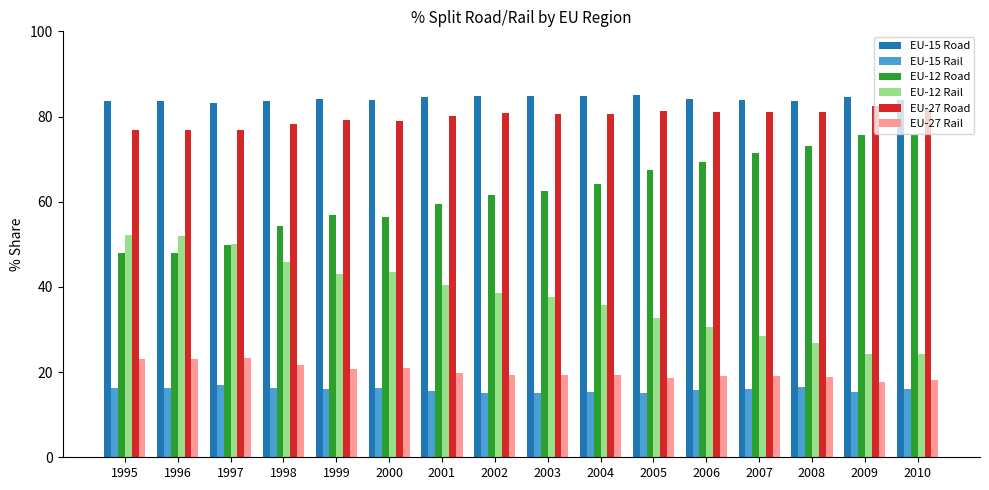

True or false: EU-15 Rail has a value of 10.6 at 1995.

False